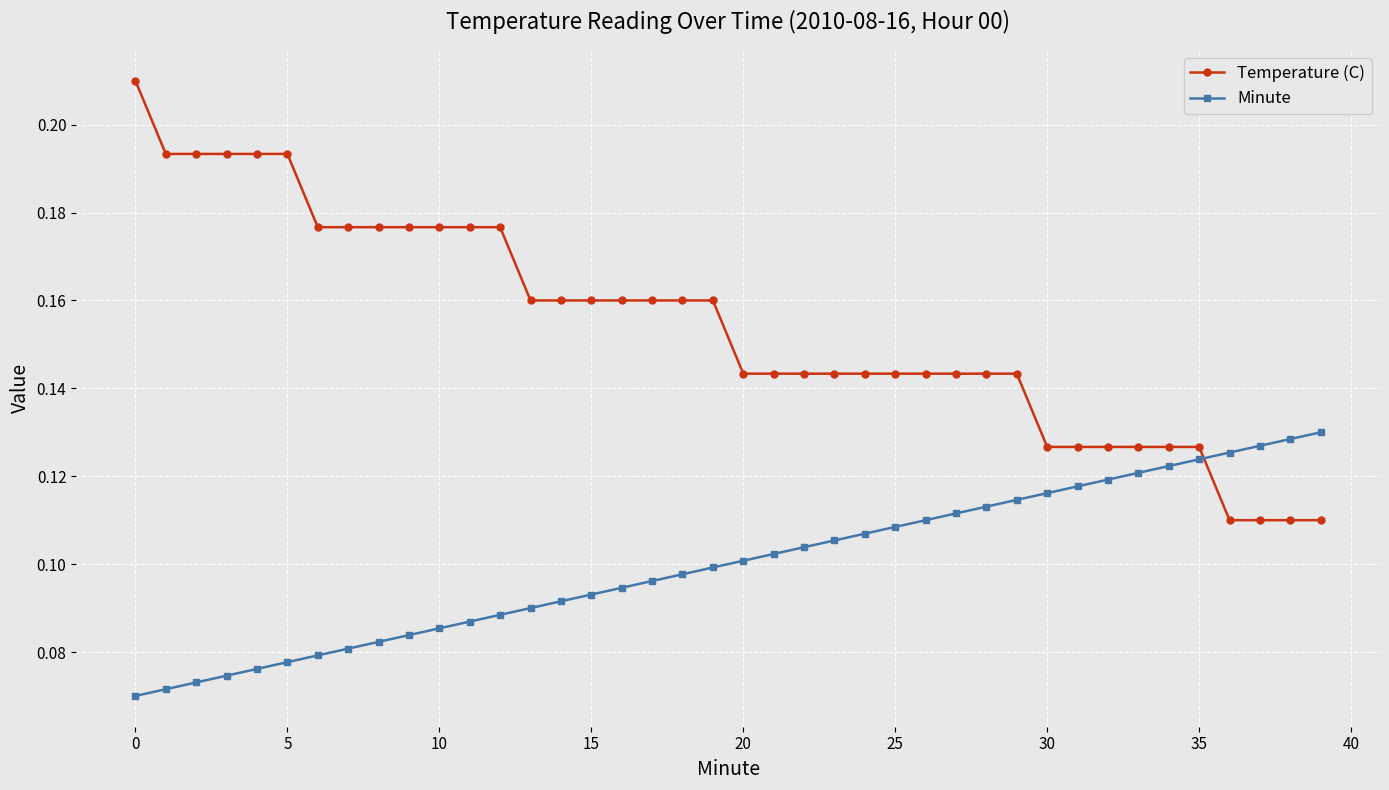

True or false: Minute and Temperature (C) intersect in this chart.

True